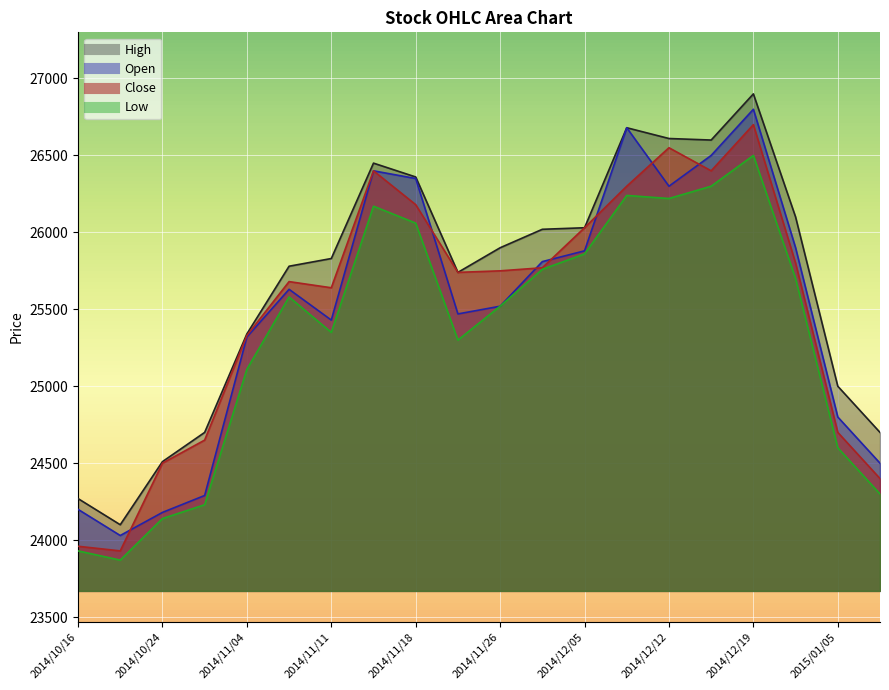

What is the maximum value shown in the chart?

26900